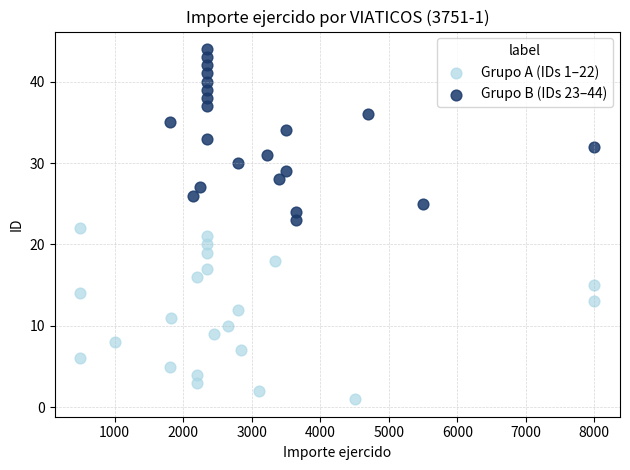

Which series contains the highest Y value?

Grupo B (IDs 23–44)